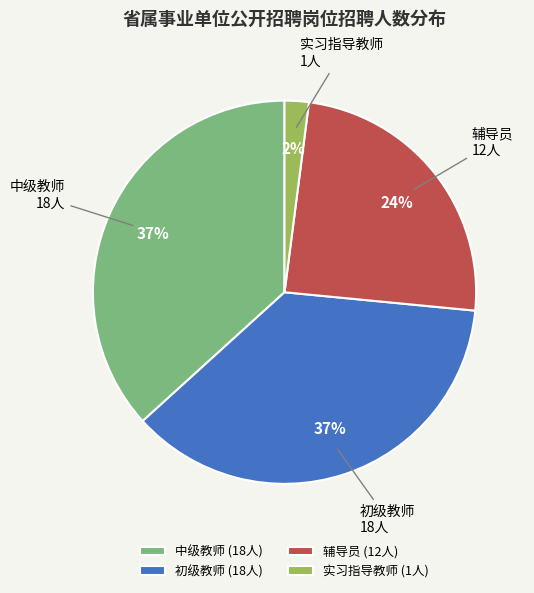

Do 中级教师 and 辅导员 together represent more than half of the pie?

Yes